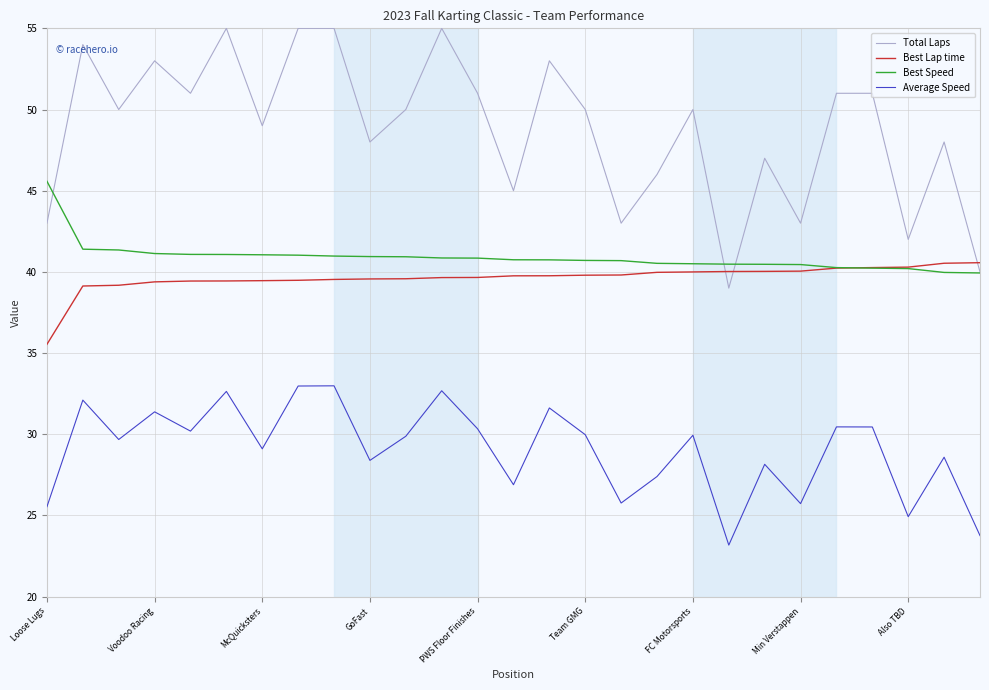

True or false: Average Speed and Best Speed intersect in this chart.

False